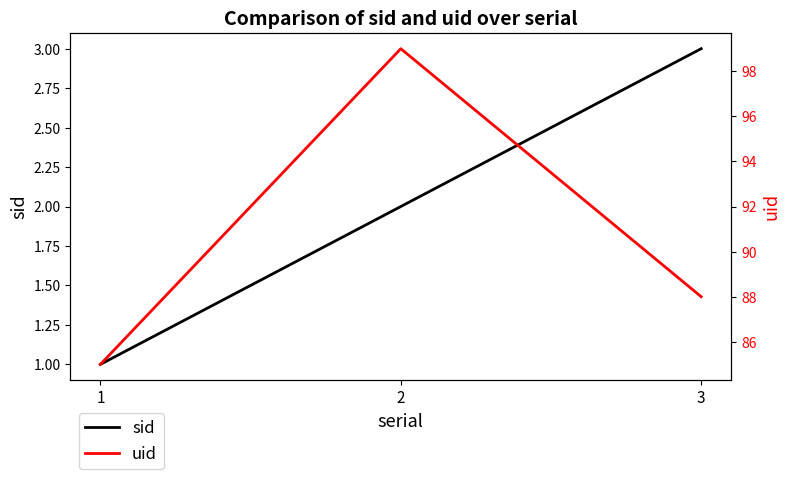

What are all the series names shown in the legend?

sid, uid